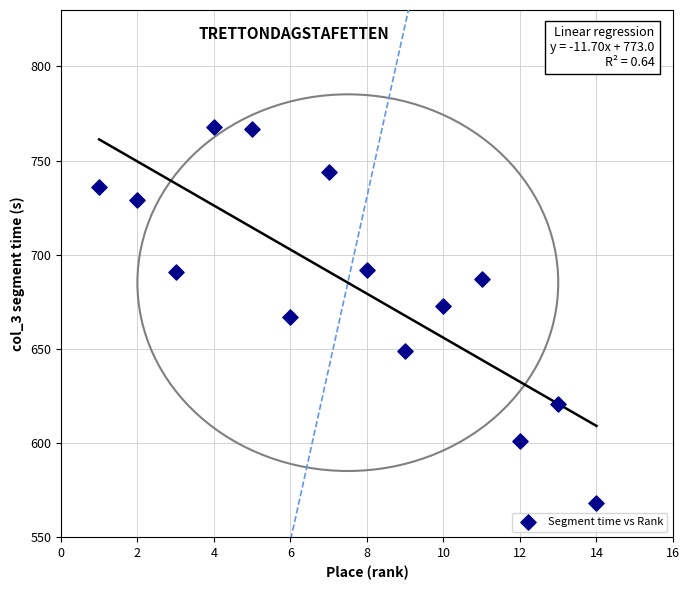

What is the range of Y values (max minus min)?

200